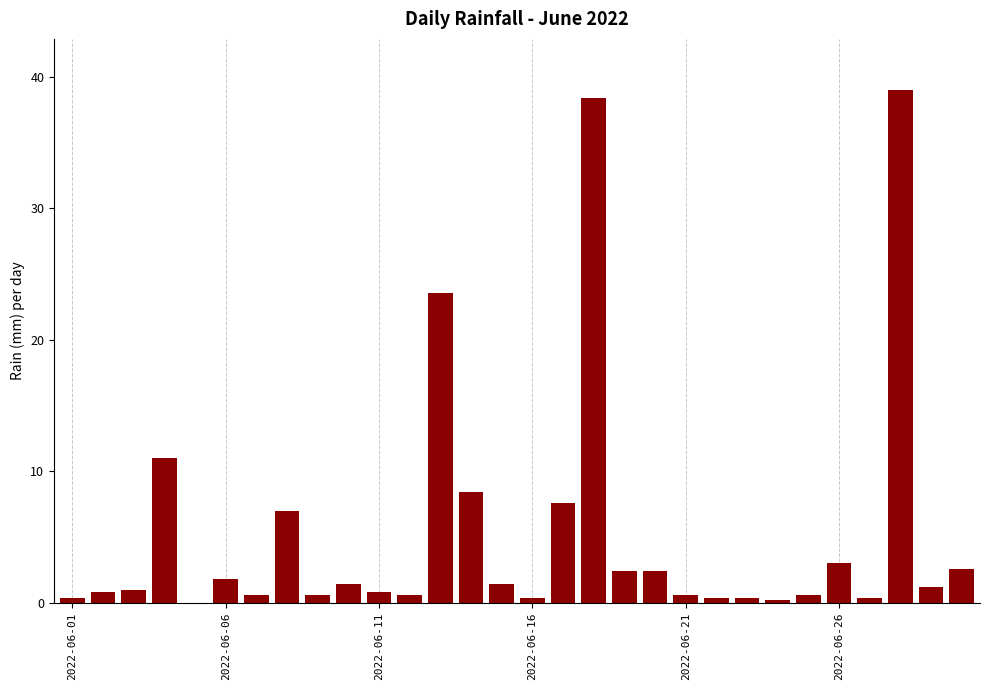

What is the greatest value displayed?

39.0